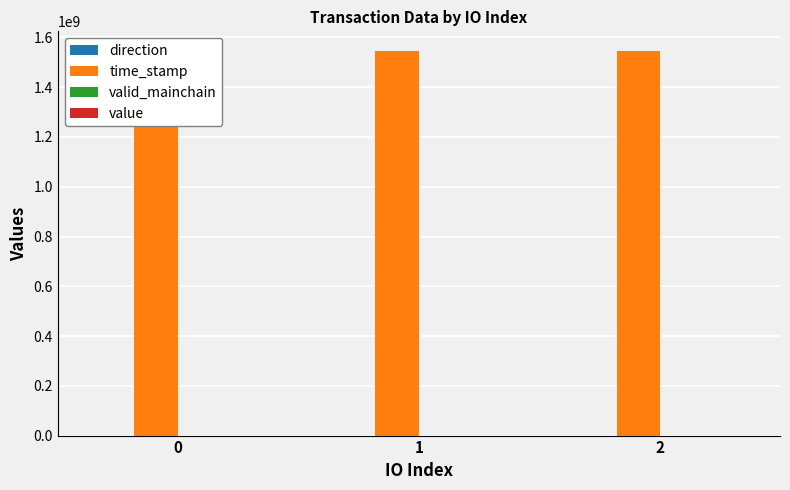

Is it true that direction equals 1.0 at 1?

True